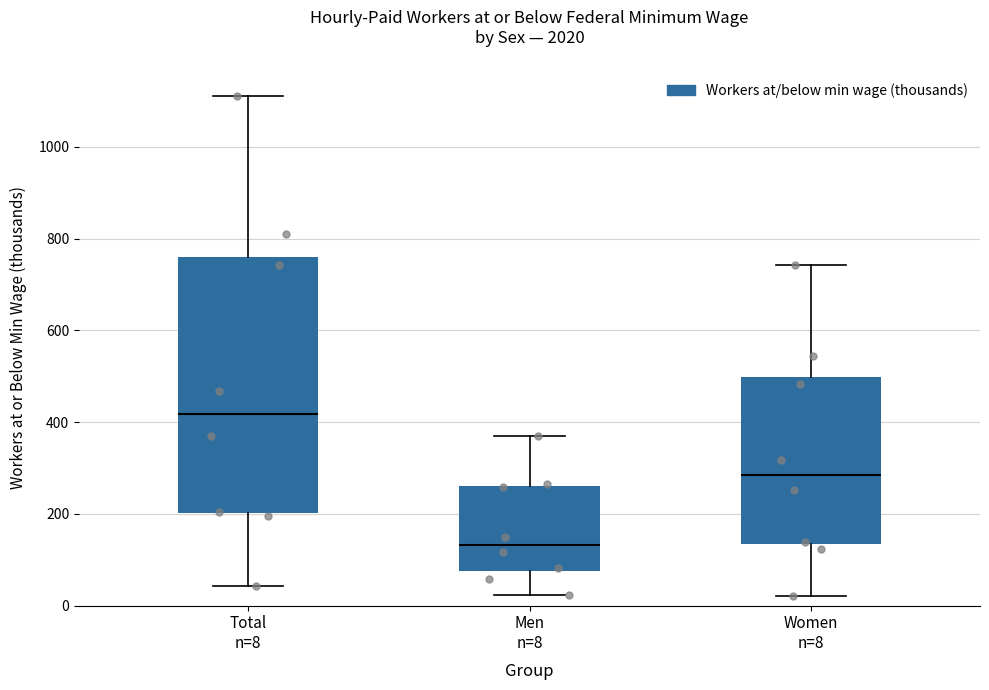

Reading left to right, read every box against the y-axis: the position of its median line, the range the box covers, and the ends of its whiskers. The values are not printed on the chart, so give them approximately, as read against the axis.

Total n=8: median 420, box 200 to 760, whiskers 40 to 1120
Men n=8: median 140, box 80 to 260, whiskers 20 to 360
Women n=8: median 280, box 140 to 500, whiskers 20 to 740